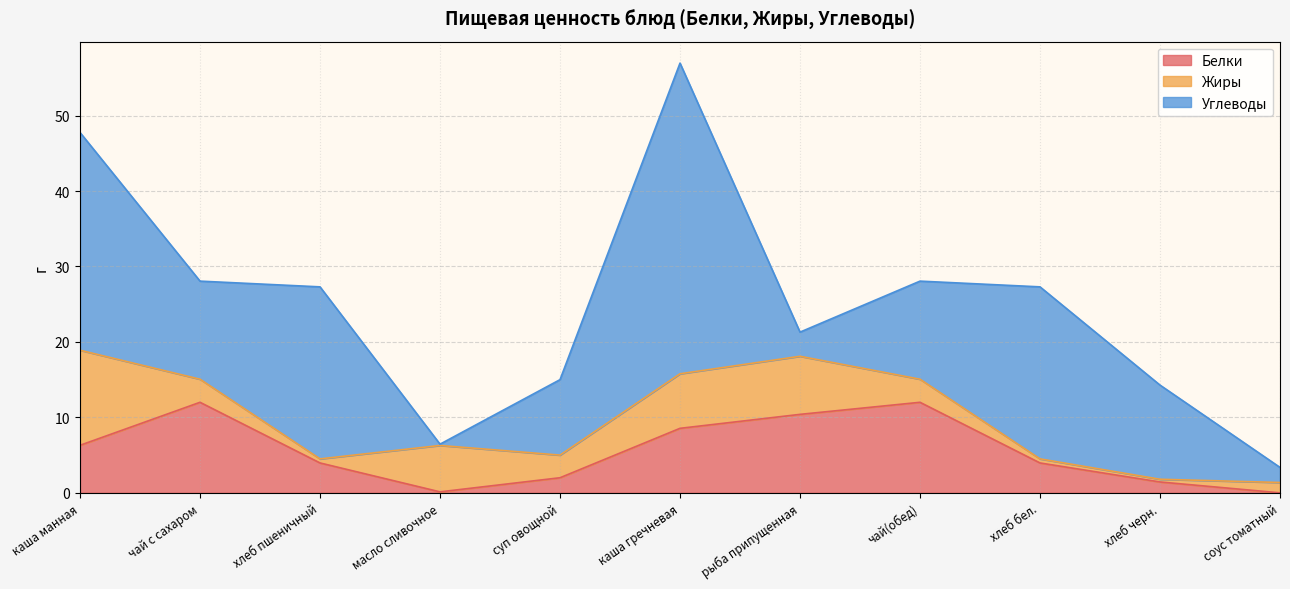

True or false: Углеводы has more than 1 points higher than both neighbors.

True